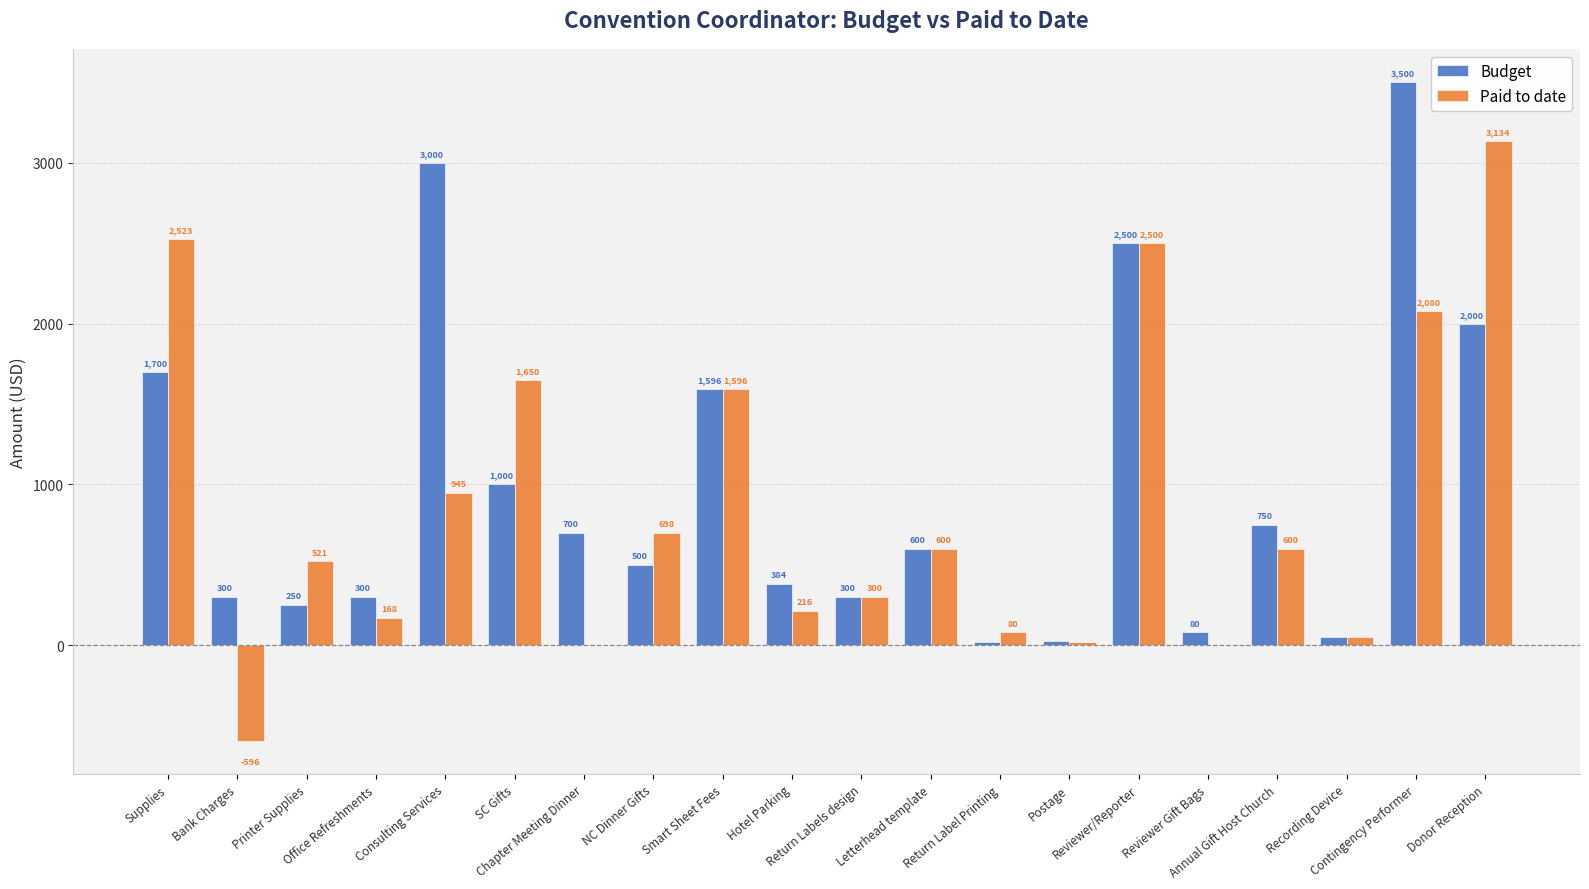

What is the maximum value for Paid to date?

3133.8